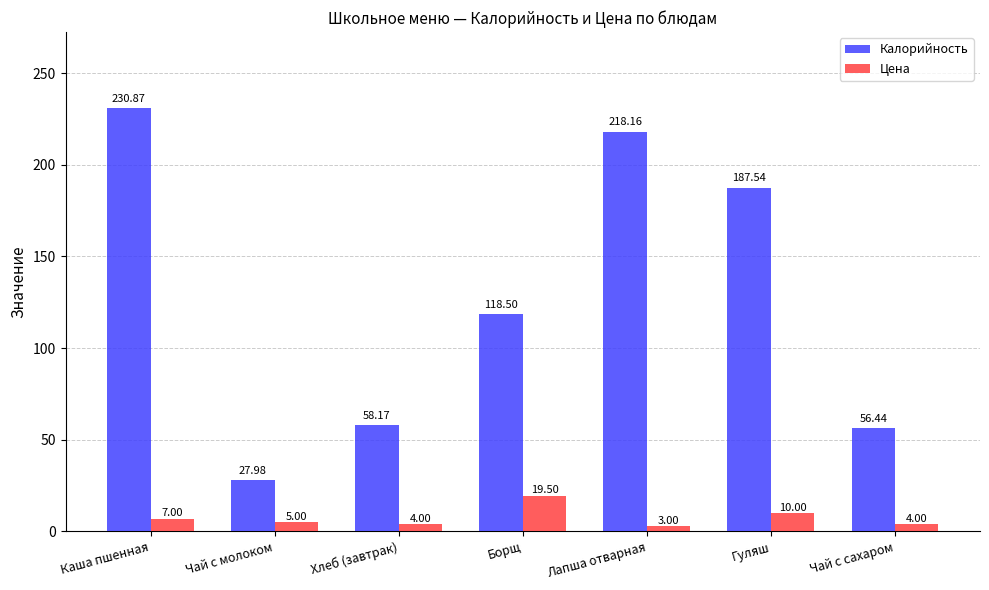

What is the label of the 3rd bar from the right?

Лапша отварная